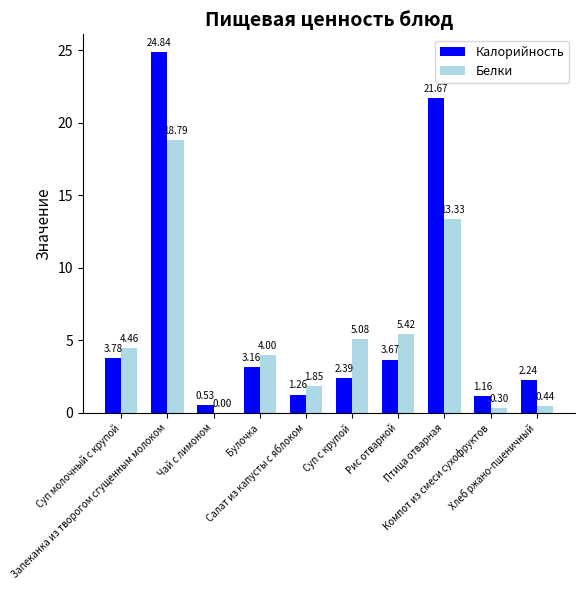

What is the sum of the Калорийность values at Запеканка из творогом сгущенным молоком and Рис отварной?

28.5